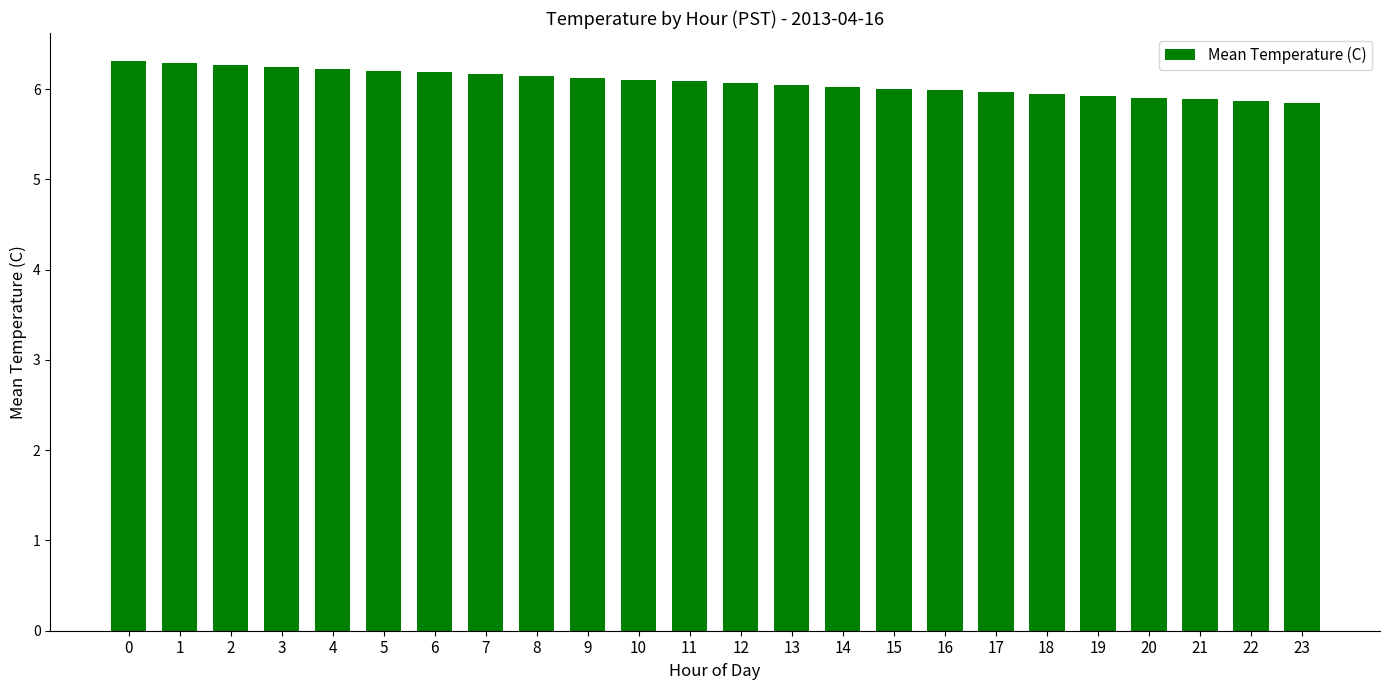

Approximately how many times larger is the value at 14 compared to 0?

1.0